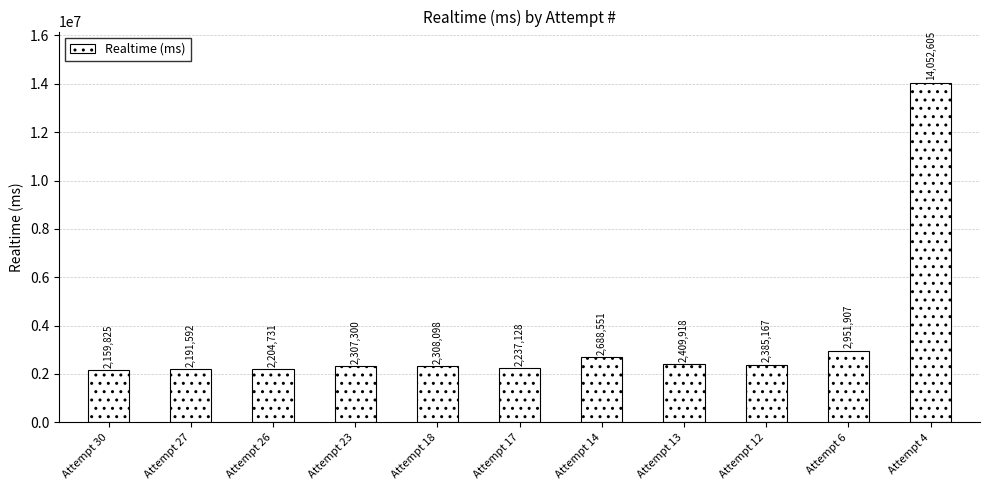

The value at Attempt 6 is 4284413. True or false?

False